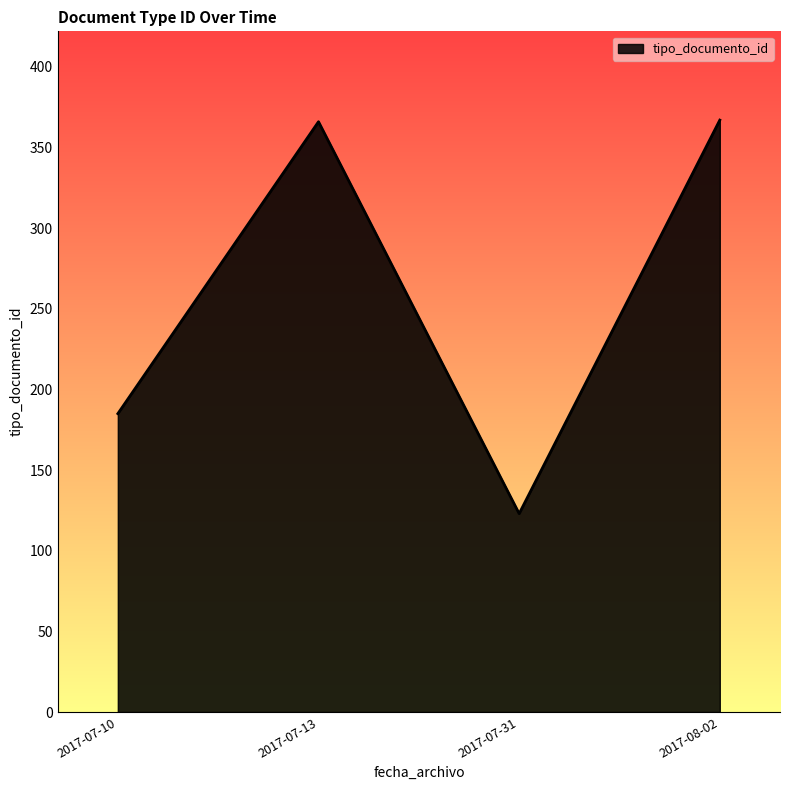

What is the greatest value displayed?

367